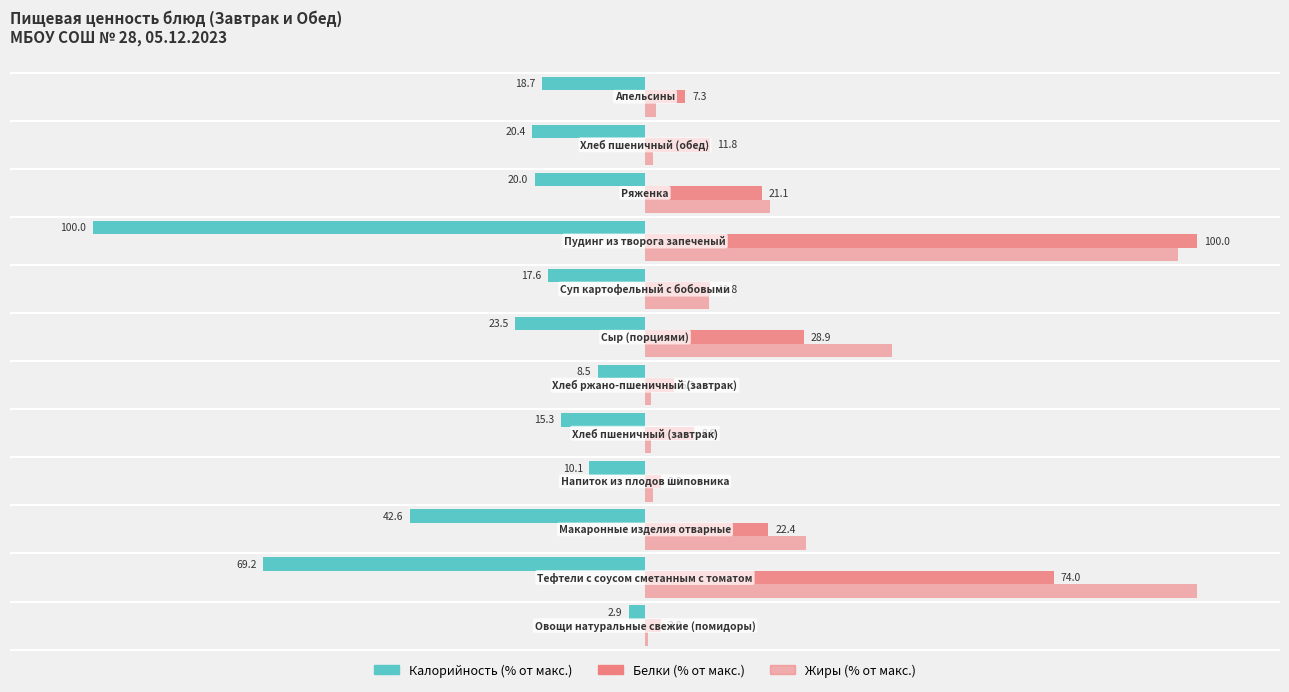

Does the chart contain any negative values?

Yes